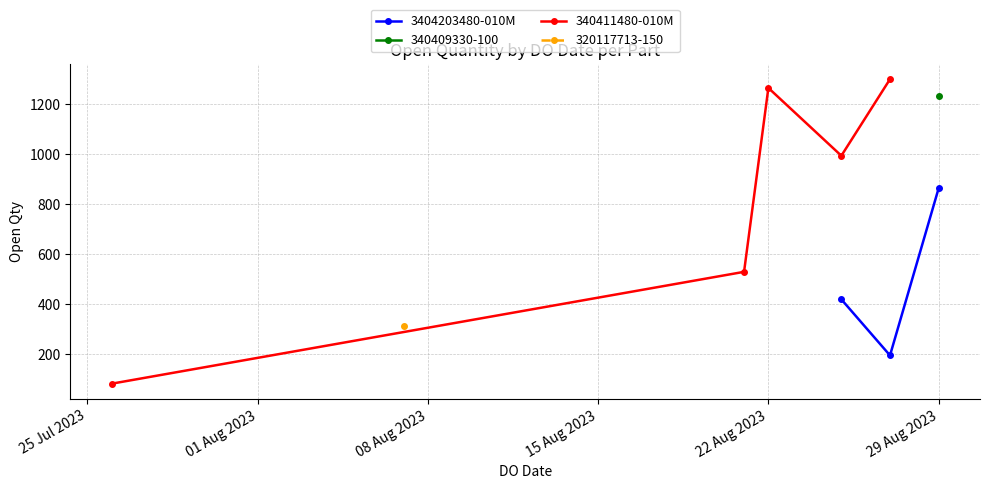

At which category does the data reach its first local peak?

29/08/2023